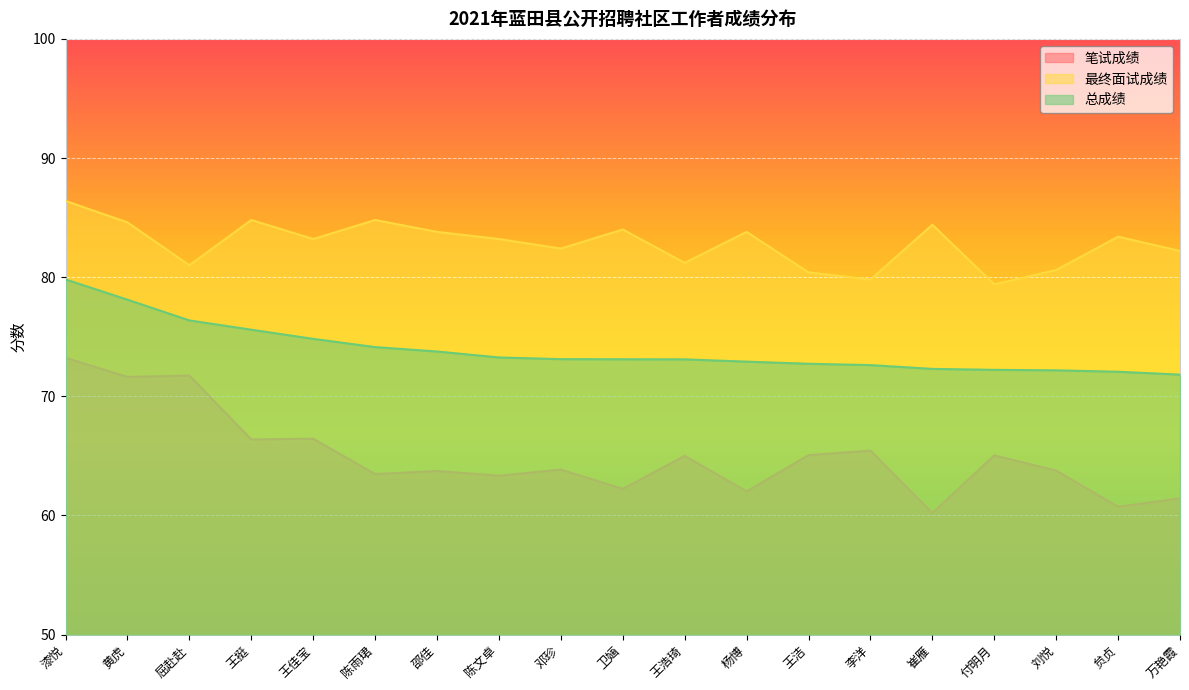

The value of 笔试成绩 at 陈文卓 is 31.6. True or false?

False